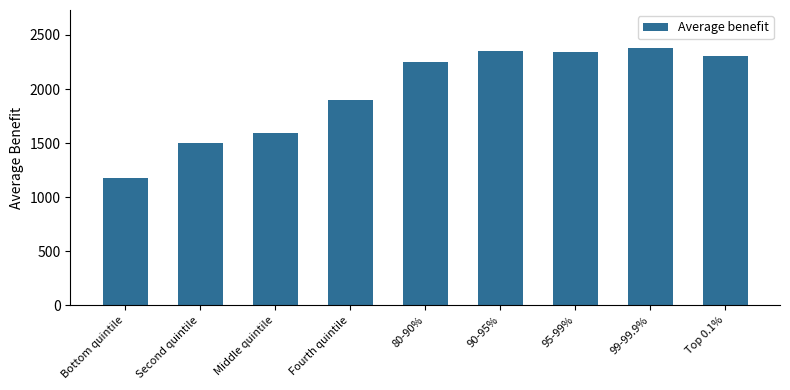

What is the minimum value shown in the chart?

1180